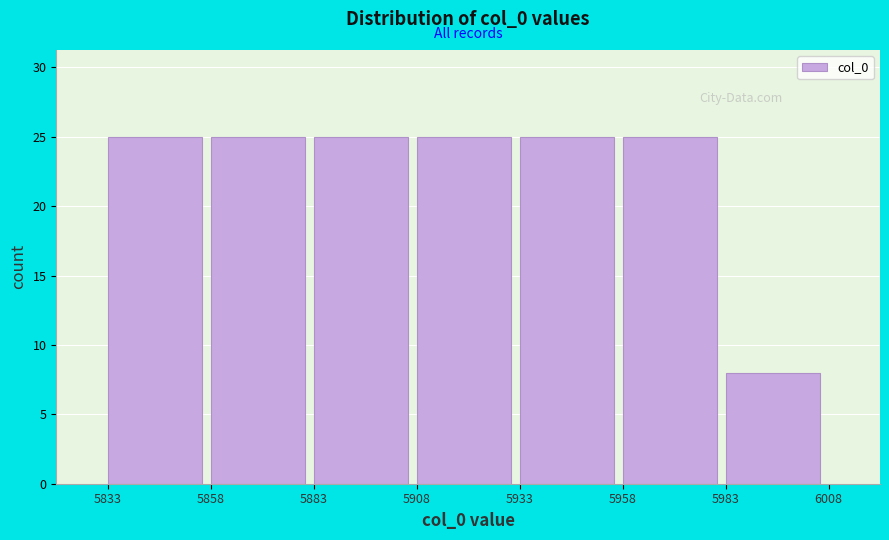

Reading left to right, list every bar in this chart as the range it spans on the x-axis followed by its height. The values are not printed on the chart, so give them approximately, as read against the axis.

5833 to 5858: 25
5858 to 5883: 25
5883 to 5908: 25
5908 to 5933: 25
5933 to 5958: 25
5958 to 5983: 25
5983 to 6008: 8